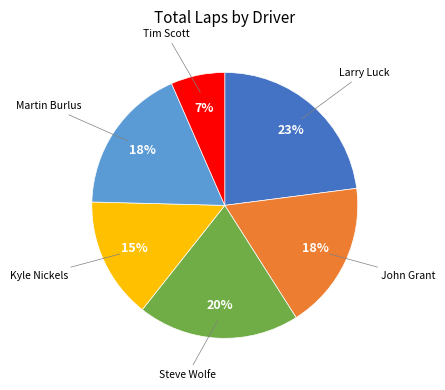

To the nearest percent, what is the average slice percentage?

17%